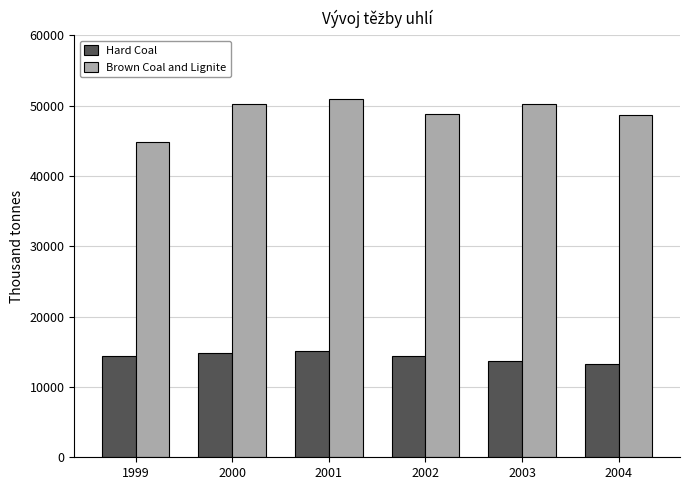

List the series in order of their peak value, highest first.

Brown Coal and Lignite, Hard Coal